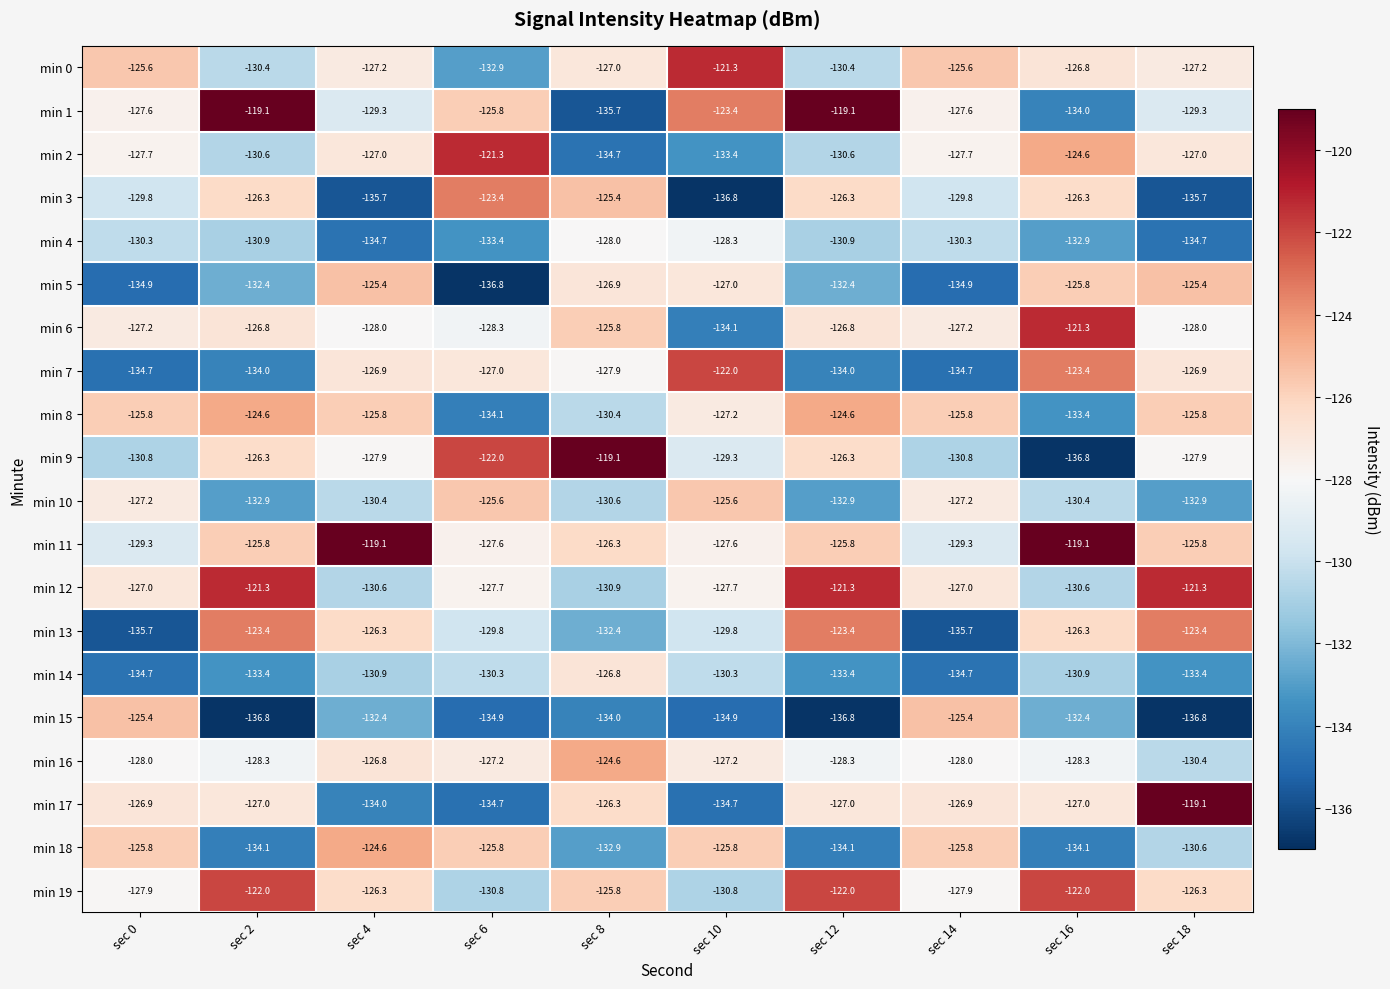

What is the sum of the min 17 values at sec 4 and sec 14?

-260.9